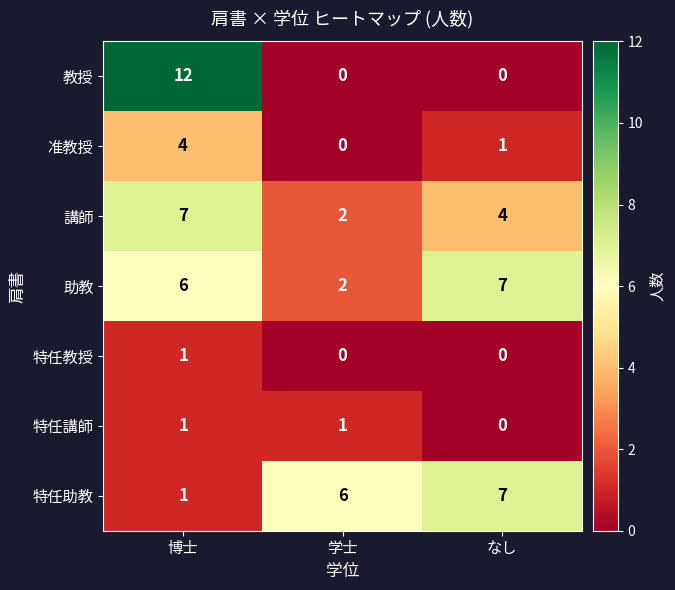

Reading left to right, list all the values displayed in this chart.

教授: 12	0	0
准教授: 4	0	1
講師: 7	2	4
助教: 6	2	7
特任教授: 1	0	0
特任講師: 1	1	0
特任助教: 1	6	7